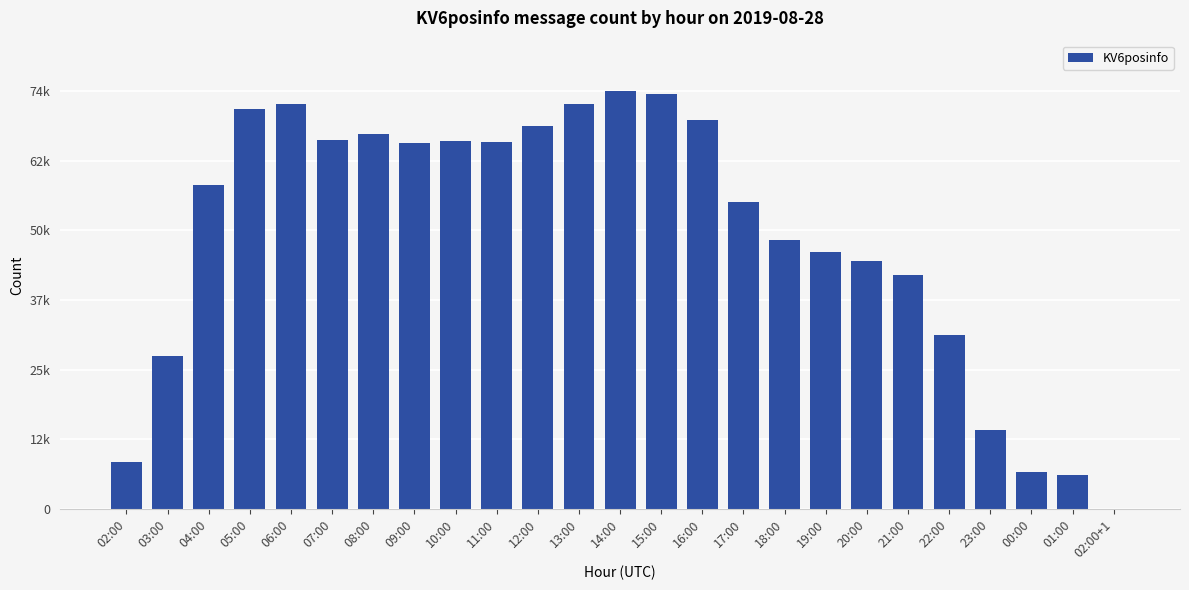

Is it true that the value at 11:00 is 35224?

False